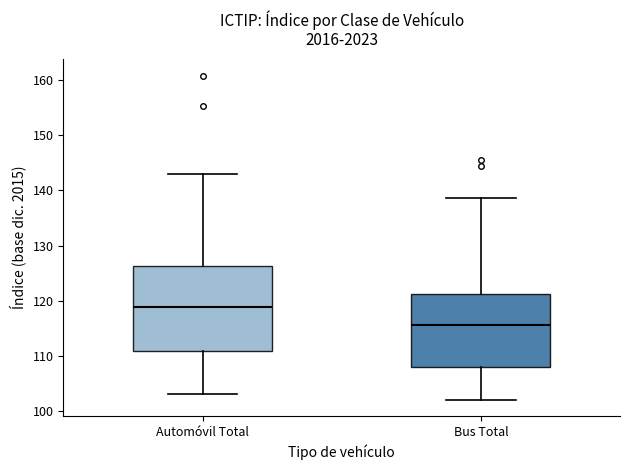

Which box's median line is the highest?

Automóvil Total